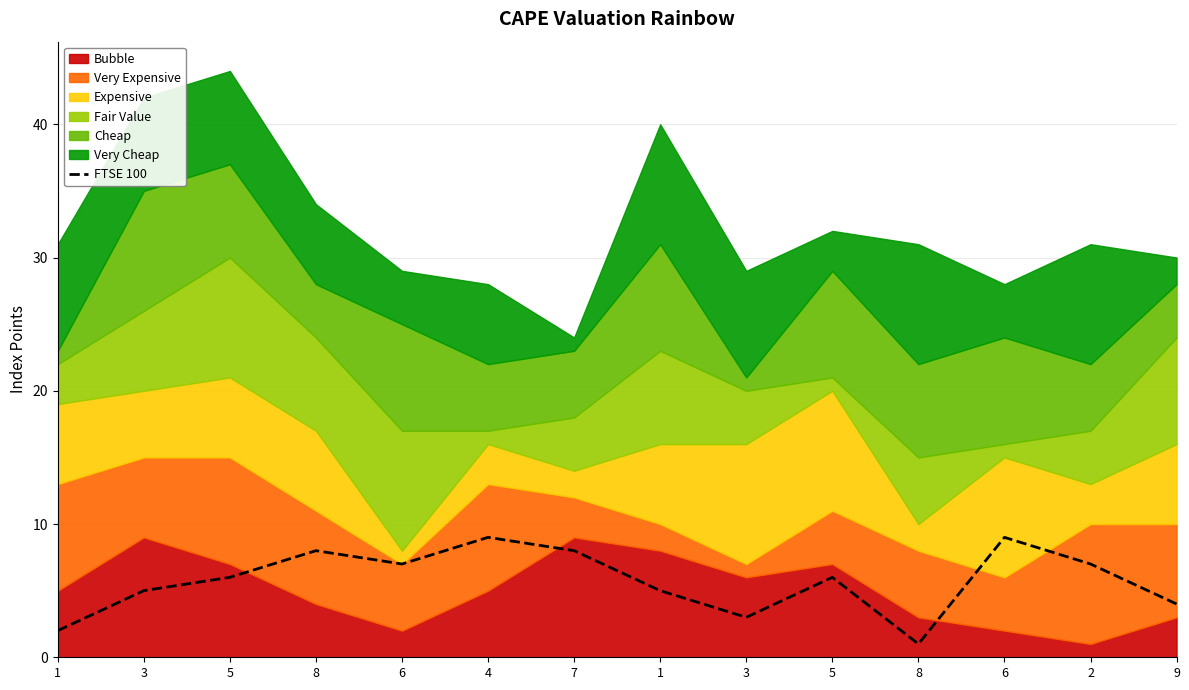

How many data points are less than 6?

6